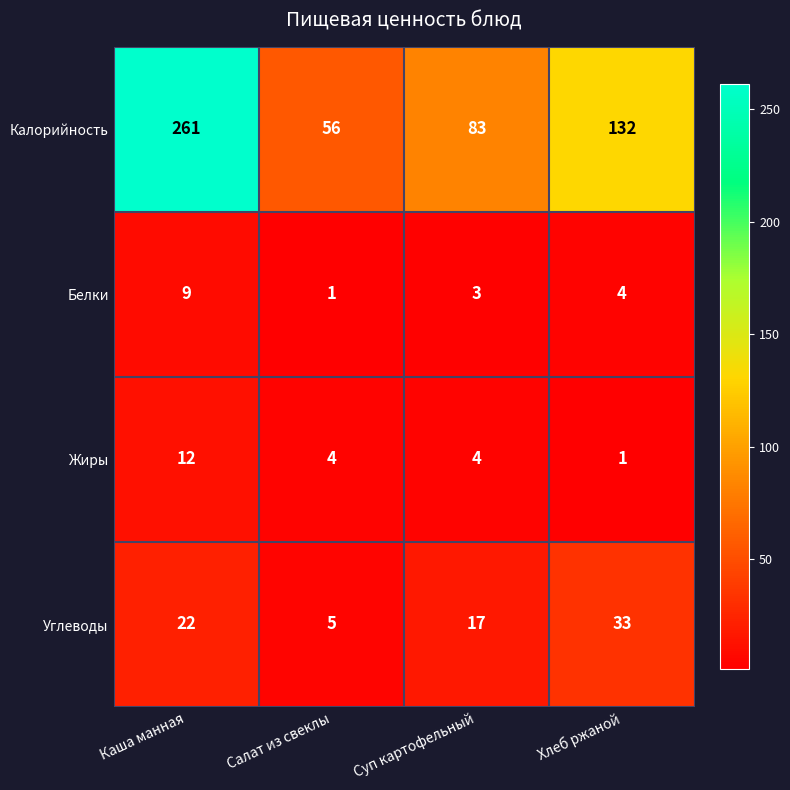

Count the Жиры values in the range 4 to 12.

3